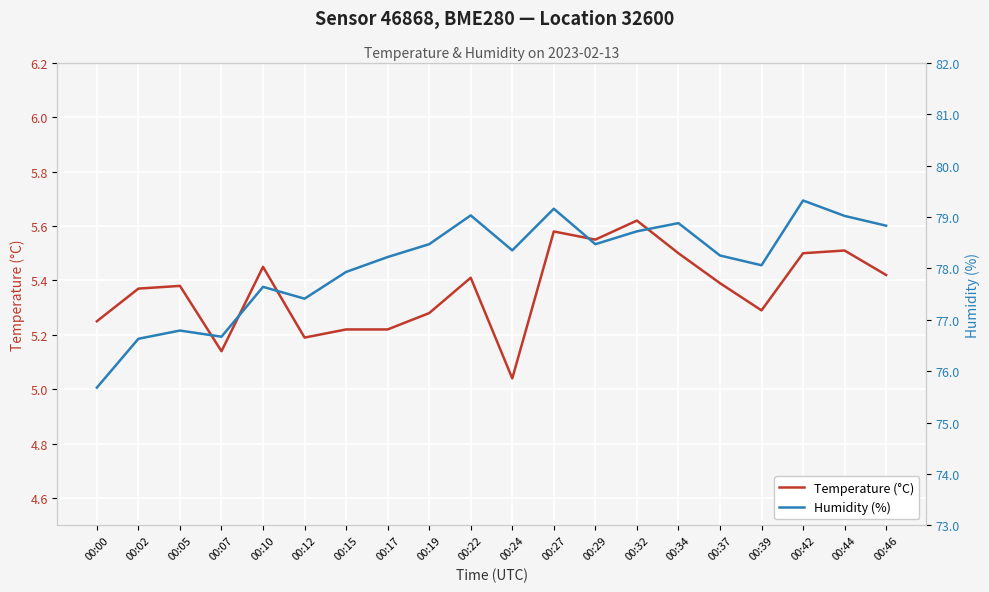

Rank the categories by Temperature (°C) value from lowest to highest.

00:24, 00:07, 00:12, 00:15, 00:17, 00:00, 00:19, 00:39, 00:02, 00:05, 00:37, 00:22, 00:46, 00:10, 00:34, 00:42, 00:44, 00:29, 00:27, 00:32